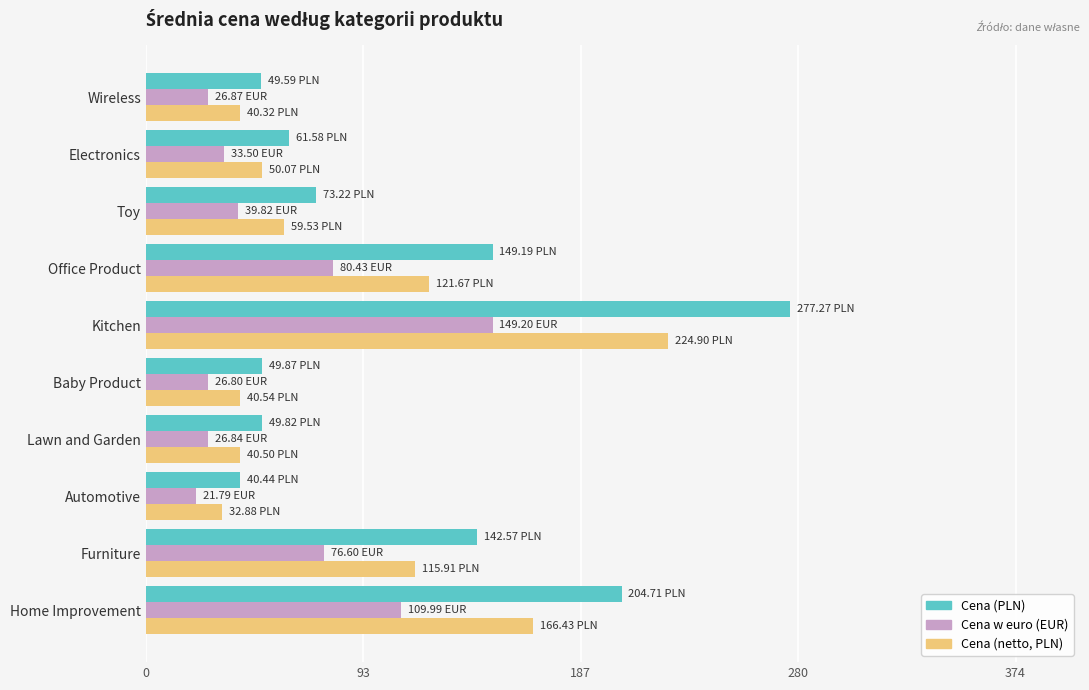

What is the spread (max minus min) of values at Office Product?

68.8